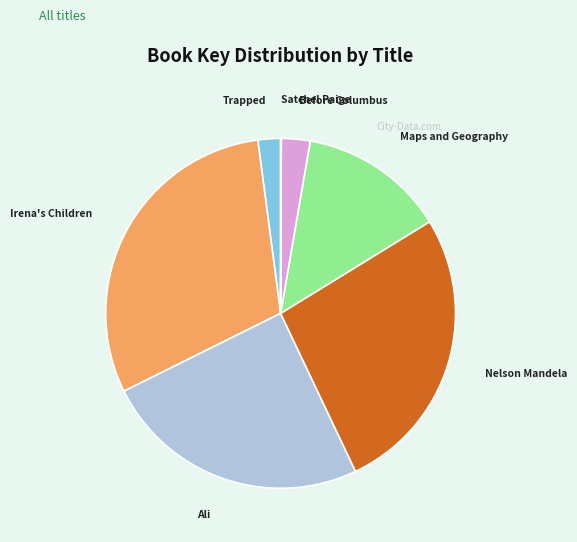

Is the sum of Before Columbus and Maps and Geography greater than half?

No